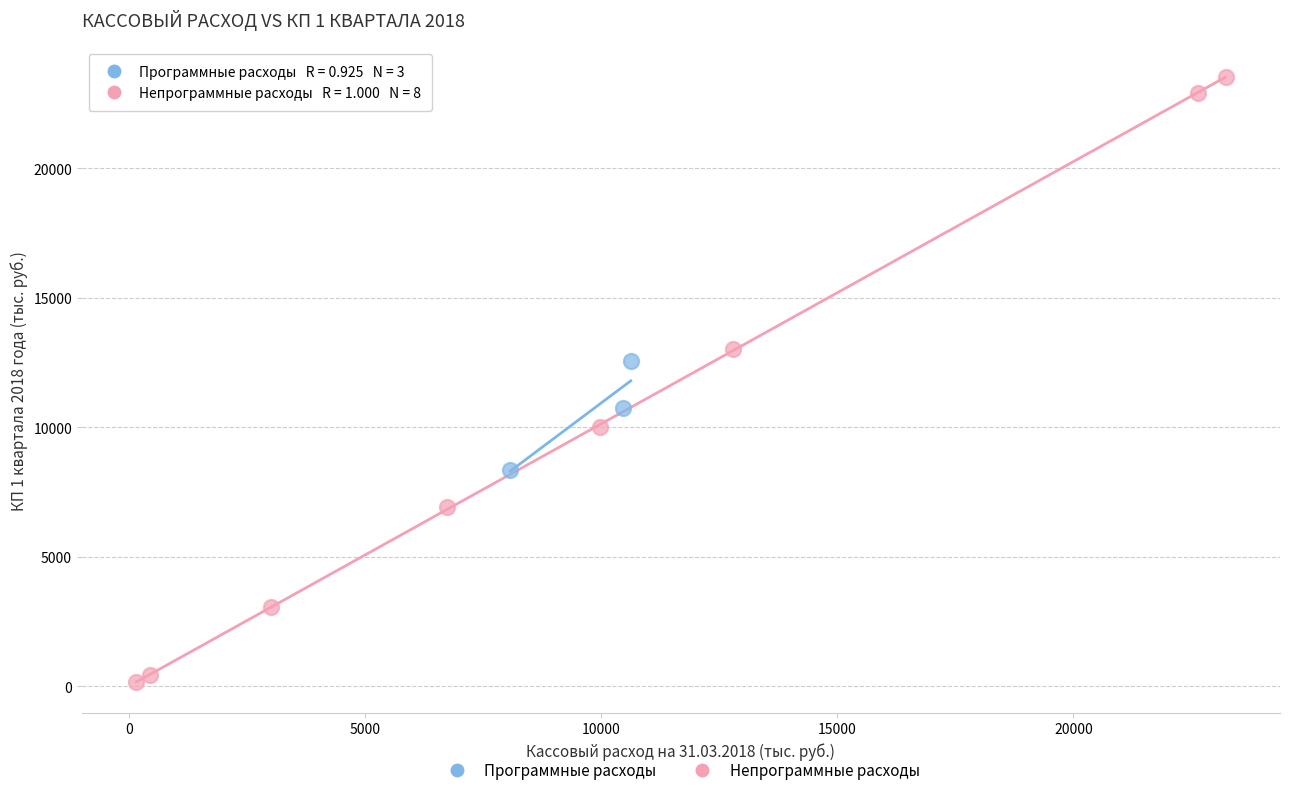

Which series contains the highest Y value?

Непрограммные расходы